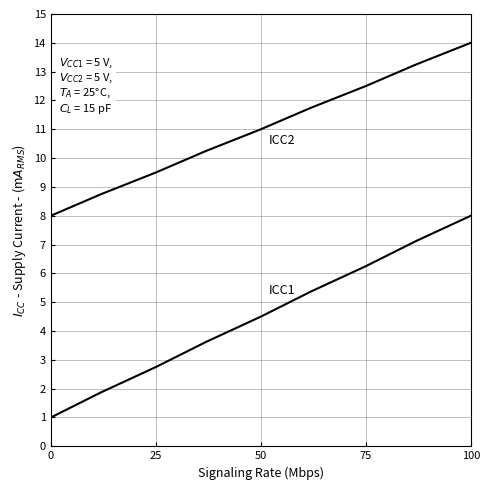

Is this an area chart (filled region under the line)?

No